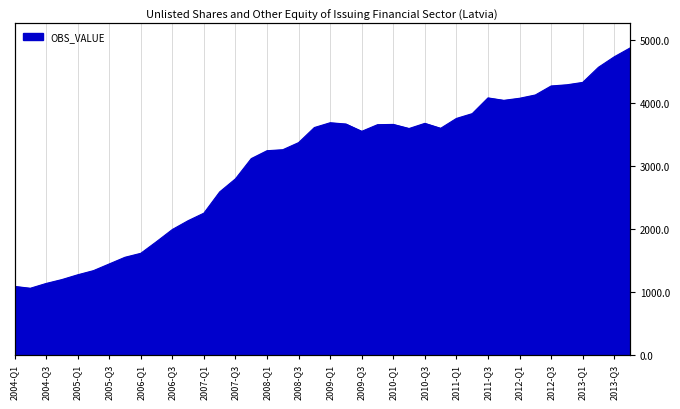

Which category has the highest value across all series?

2013-Q4